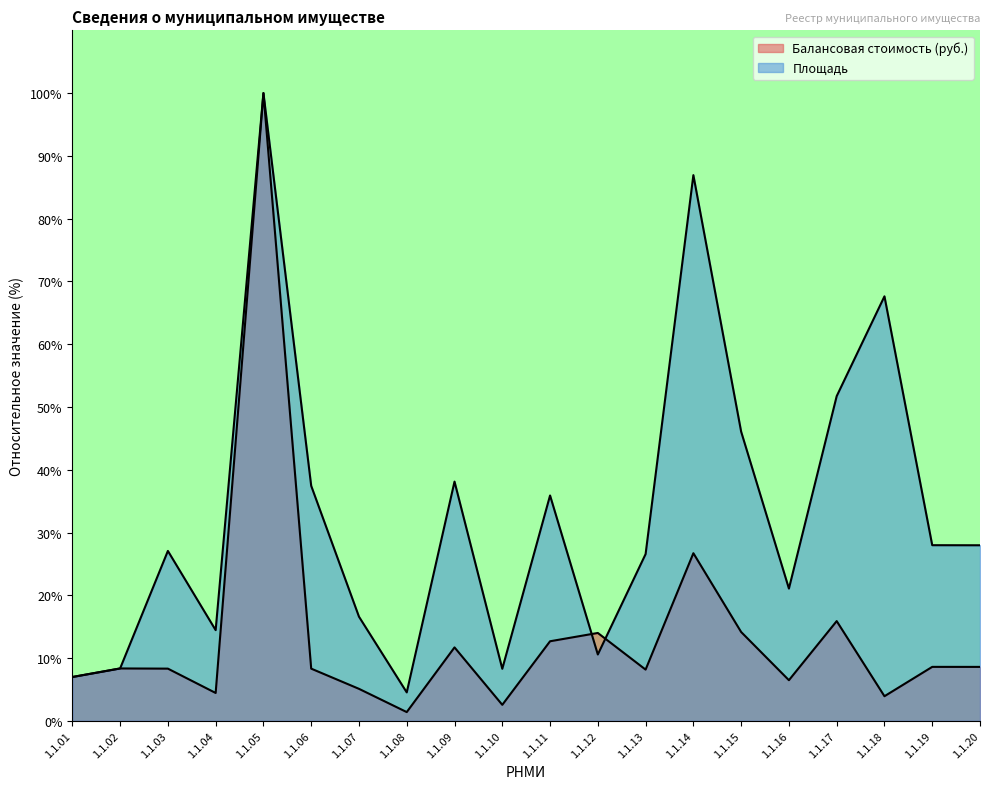

The value of Балансовая стоимость (руб.) at 1.1.16 is 4.4. True or false?

False